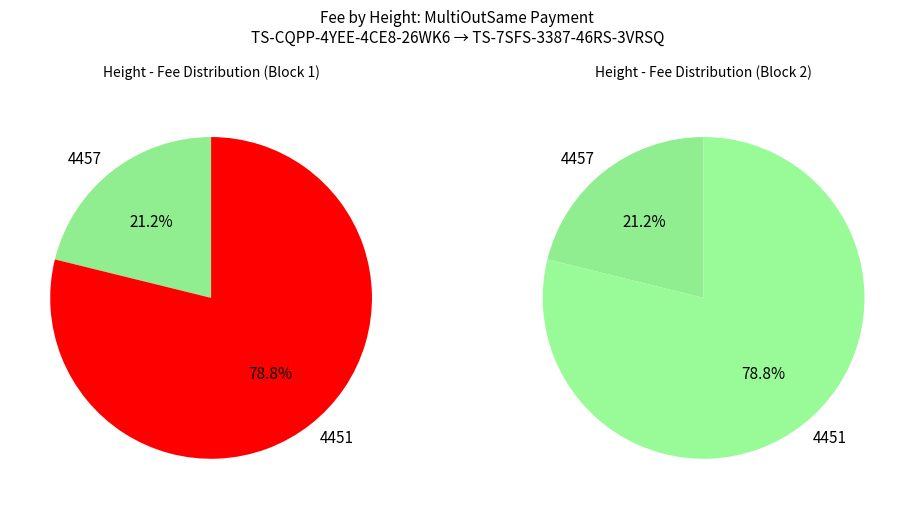

To the nearest percent, what portion does 4451 represent?

79%